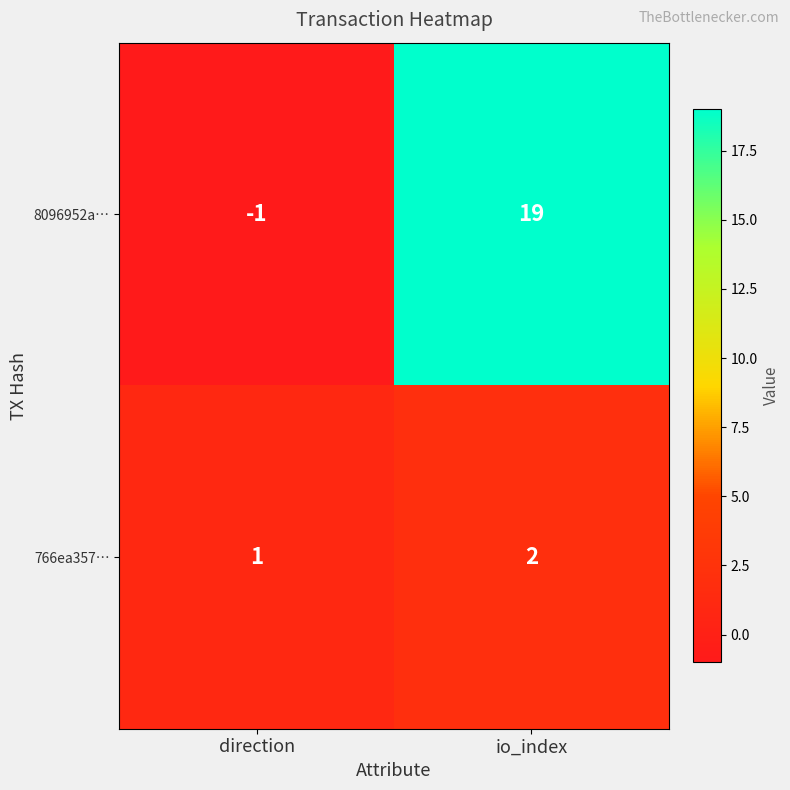

What is the total value across all series at io_index?

21